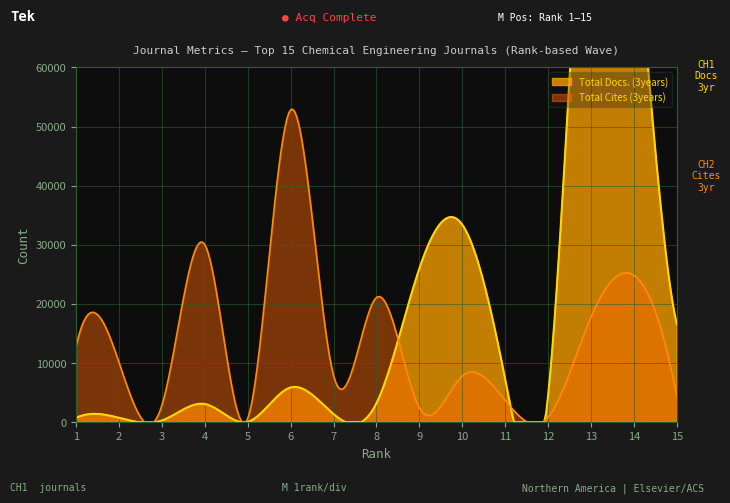

How many data points does each series have?

15